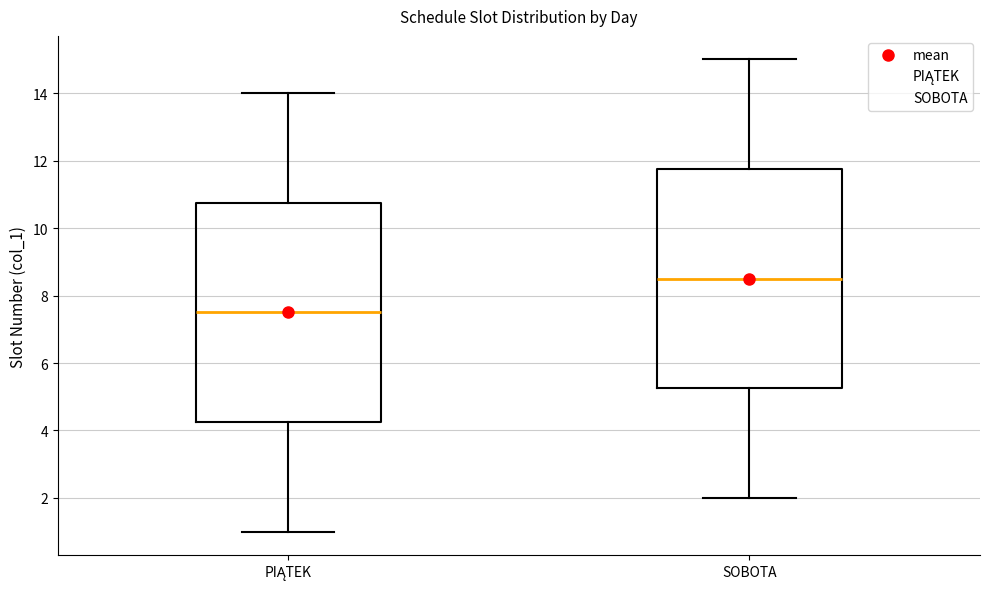

Reading left to right, transcribe this box plot: for each box, give where its median line is, the range the box spans, and where its two whiskers end, as read against the y-axis. The values are not printed on the chart, so give them approximately, as read against the axis.

PIĄTEK: median 7.6, box 4.2 to 10.8, whiskers 1.0 to 14.0
SOBOTA: median 8.6, box 5.2 to 11.8, whiskers 2.0 to 15.0